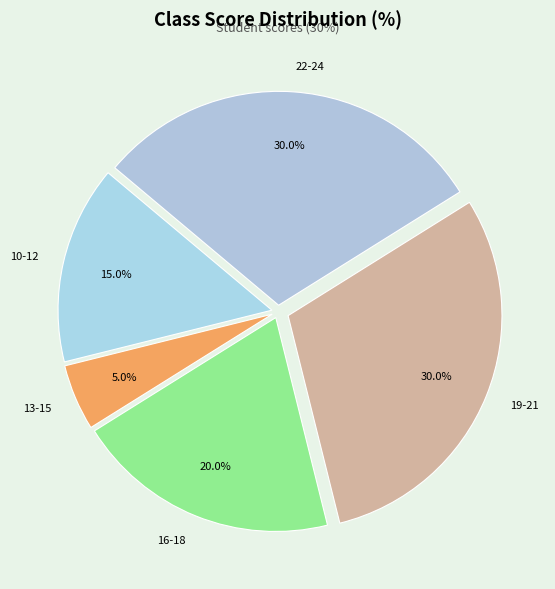

Between 16-18 and 22-24, which is larger?

22-24